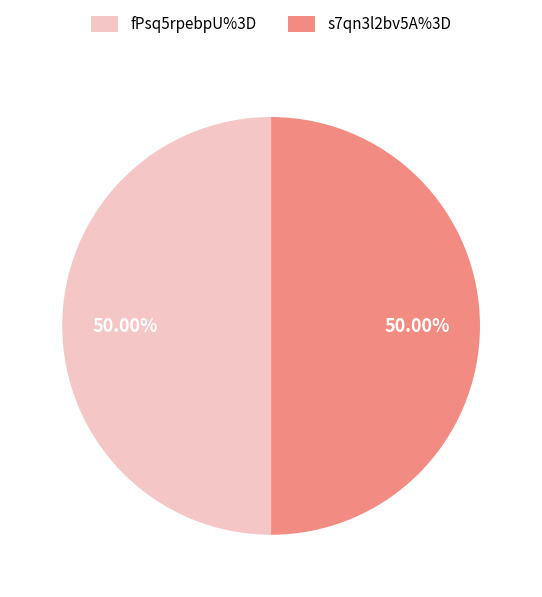

Count the number of slices in the pie.

2